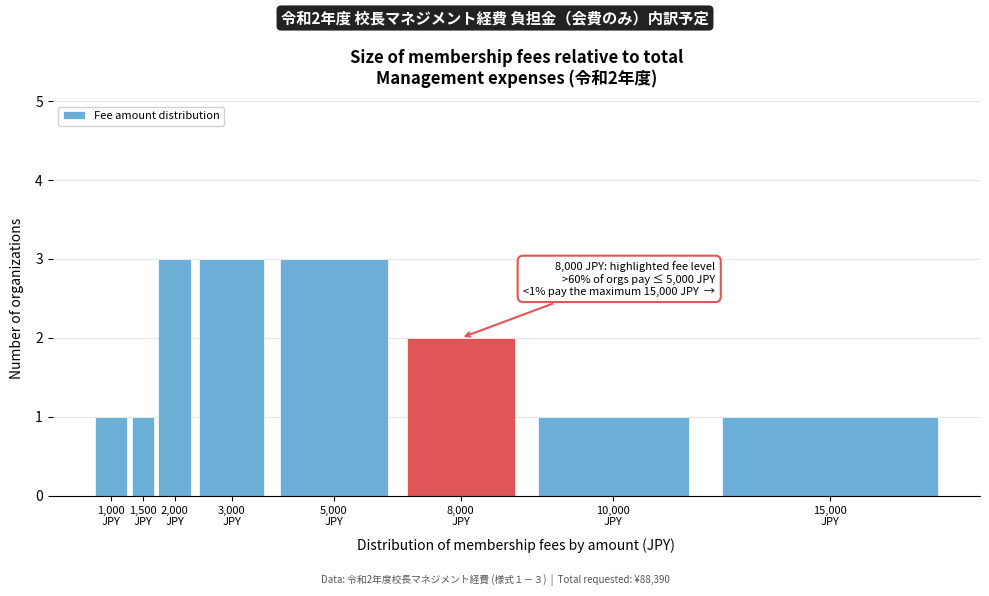

Reading left to right, transcribe all the data shown in this chart.

1	1	3	3	3	2	1	1